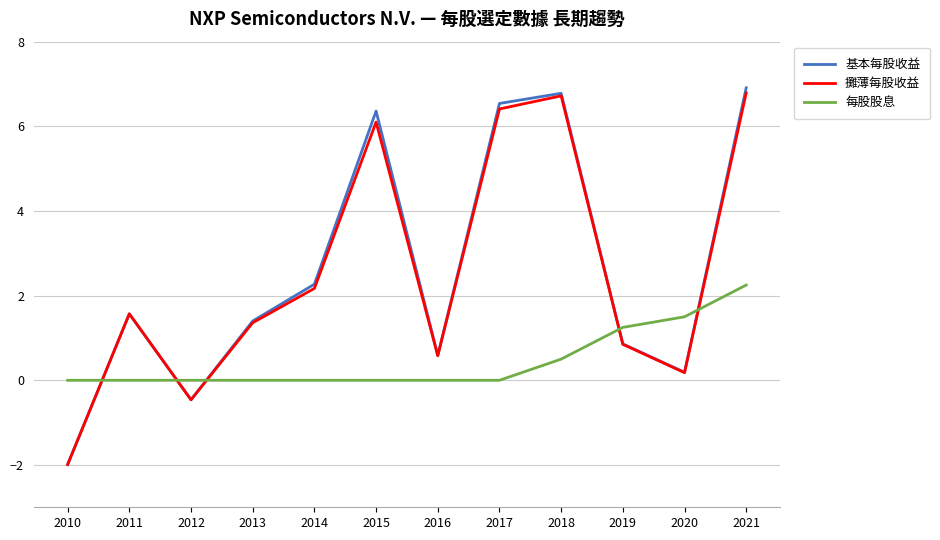

At how many categories does at least one series exceed 6?

4